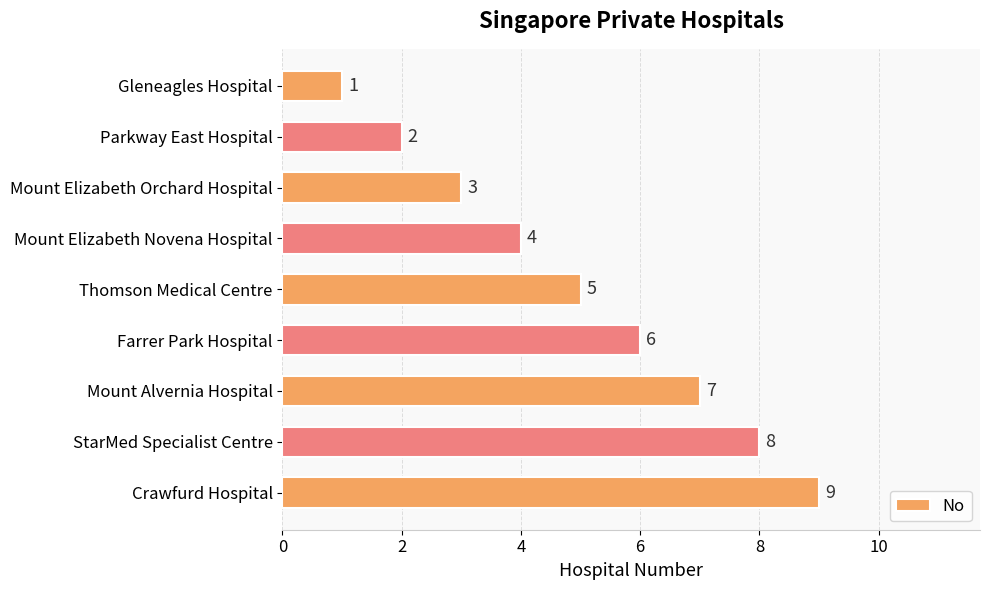

List the labels in order of value, smallest first.

Gleneagles Hospital, Parkway East Hospital, Mount Elizabeth Orchard Hospital, Mount Elizabeth Novena Hospital, Thomson Medical Centre, Farrer Park Hospital, Mount Alvernia Hospital, StarMed Specialist Centre, Crawfurd Hospital